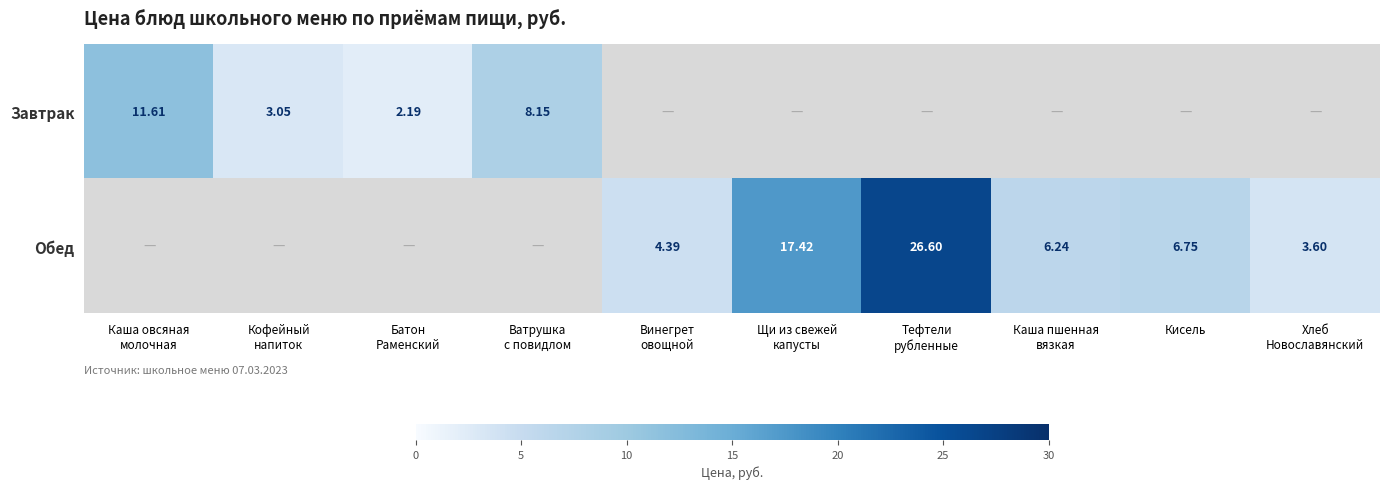

Which label corresponds to the largest value in the chart?

Тефтели
рубленные